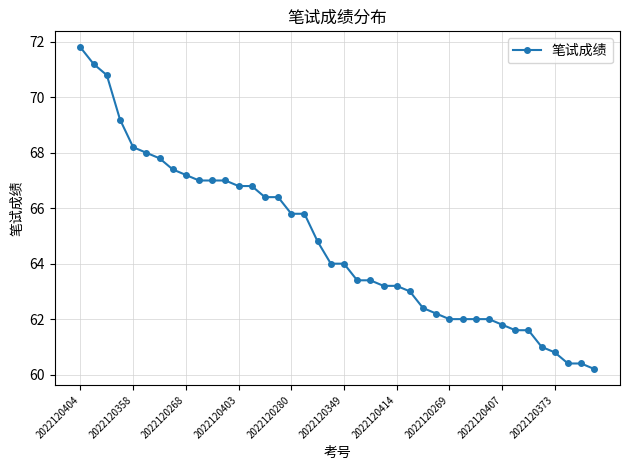

What is the value of the 25th point from the left?

63.2